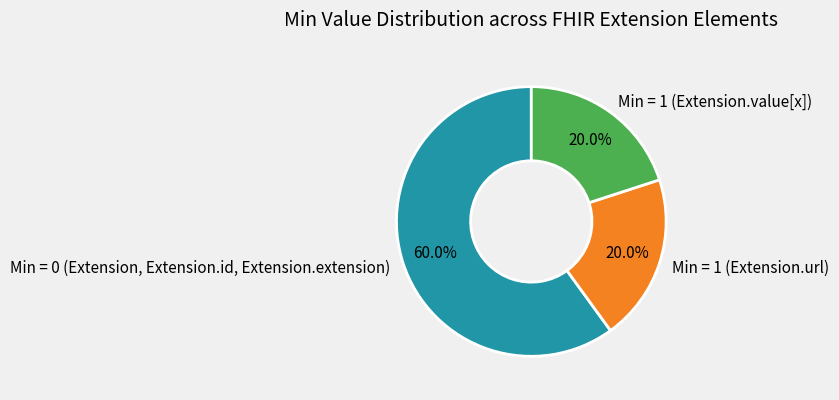

What percentage is NOT represented by Min = 1 (Extension.value[x])?

80.0%